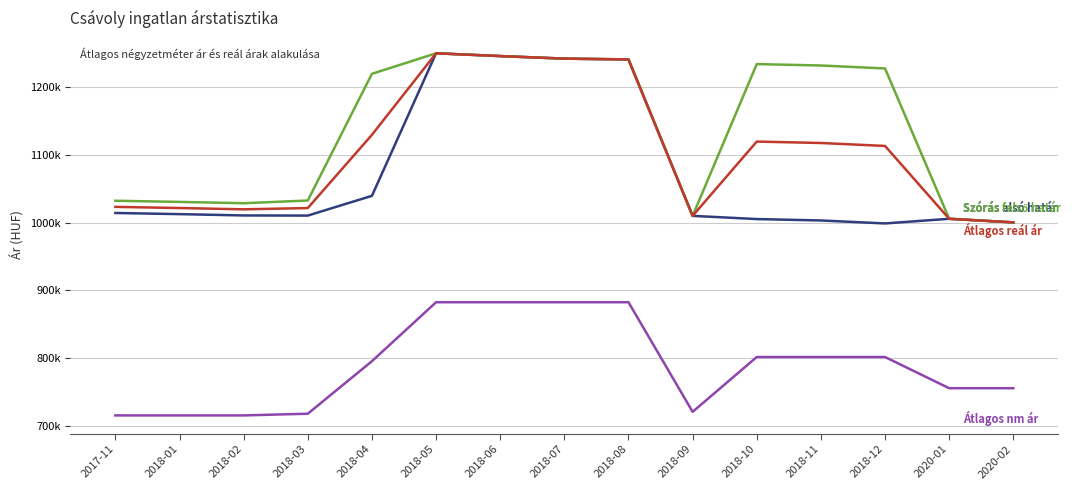

Between 2018-02 and 2018-12, which is larger?

2018-02